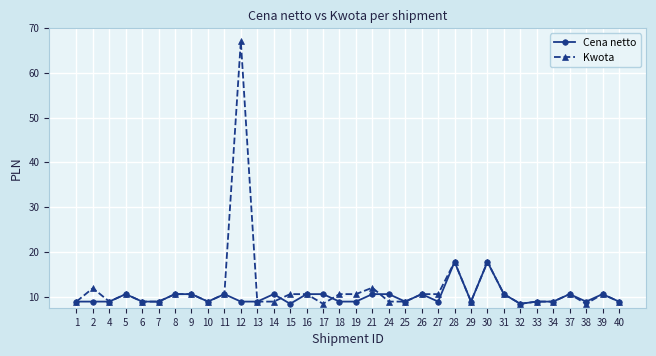

The Cena netto series shows 14.8 at 17. True or false?

False